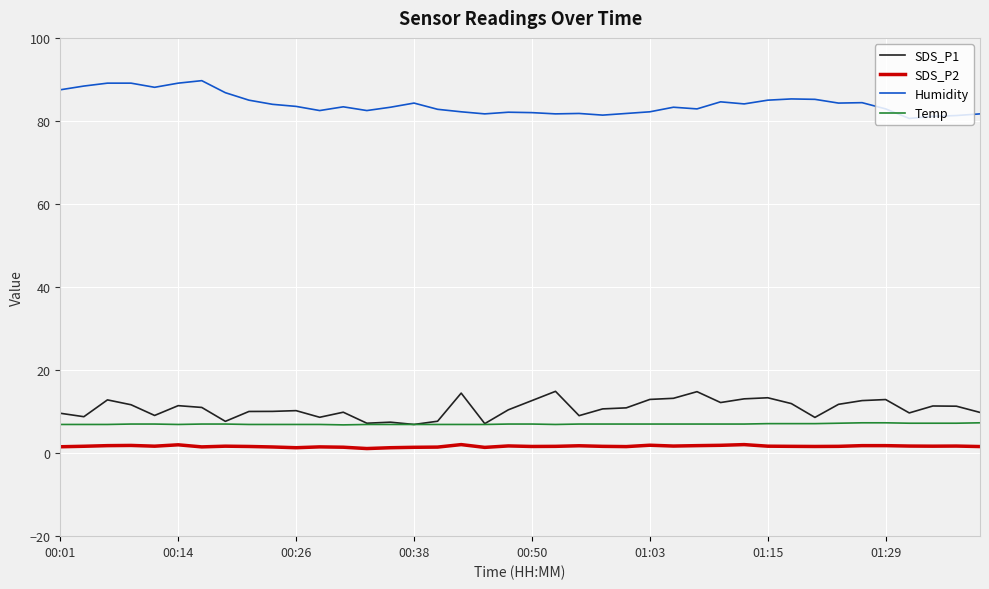

True or false: SDS_P2 and Temp intersect in this chart.

False